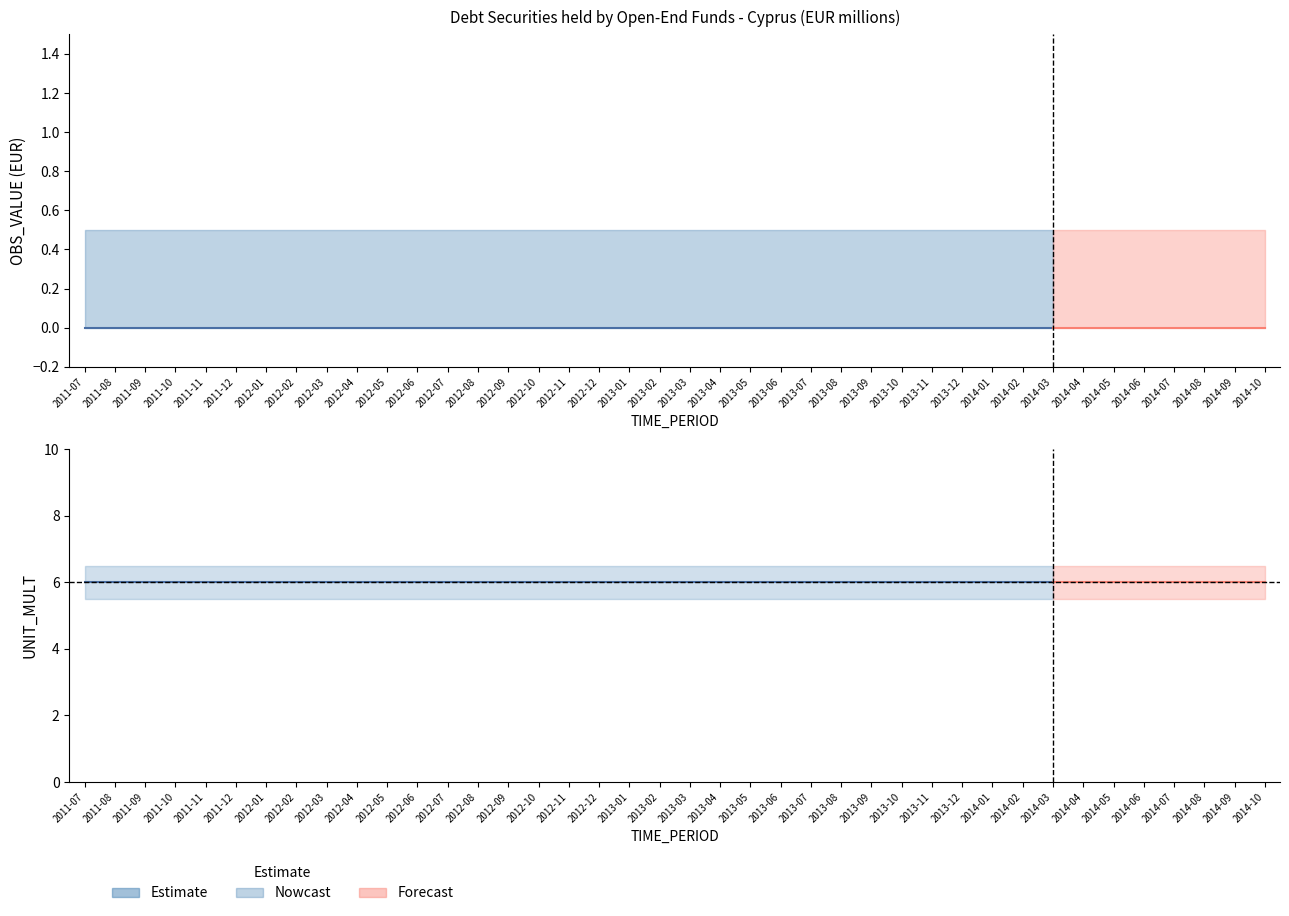

Rank the categories by UNIT_MULT value from lowest to highest.

2011-07, 2011-08, 2011-09, 2011-10, 2011-11, 2011-12, 2012-01, 2012-02, 2012-03, 2012-04, 2012-05, 2012-06, 2012-07, 2012-08, 2012-09, 2012-10, 2012-11, 2012-12, 2013-01, 2013-02, 2013-03, 2013-04, 2013-05, 2013-06, 2013-07, 2013-08, 2013-09, 2013-10, 2013-11, 2013-12, 2014-01, 2014-02, 2014-03, 2014-04, 2014-05, 2014-06, 2014-07, 2014-08, 2014-09, 2014-10